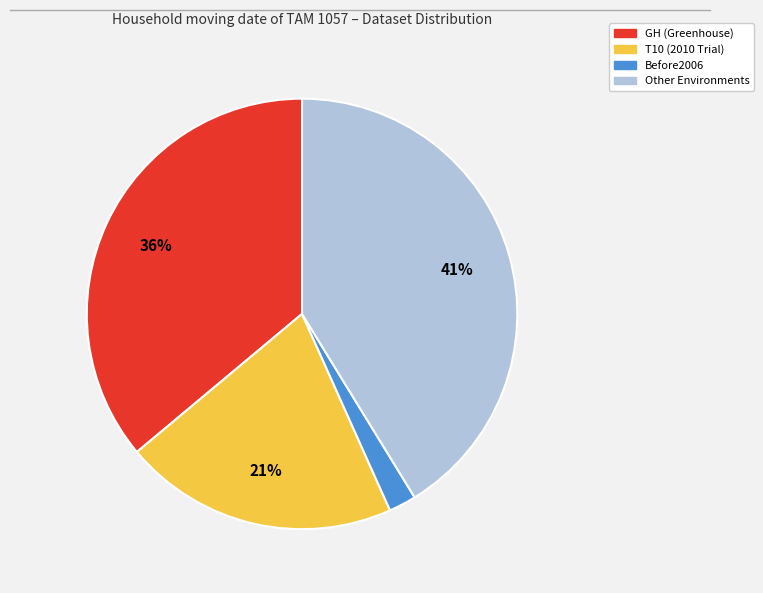

The T10 slice represents 27% of the pie. True or false?

False